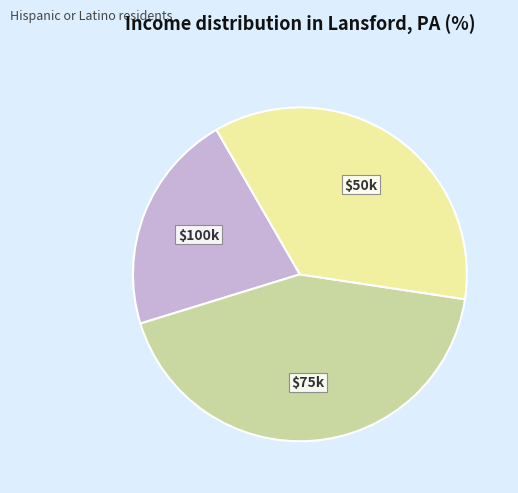

Is there any slice that represents more than half of the pie?

No